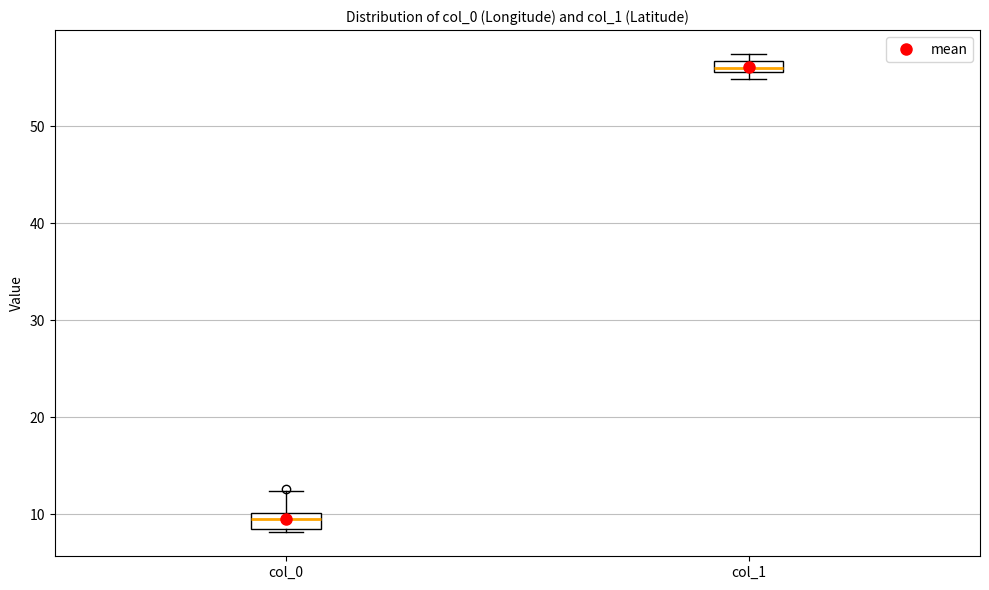

Where does the upper whisker of the box for col_0 end on the y-axis? The values are not printed on the chart, so give them approximately, as read against the axis.

12